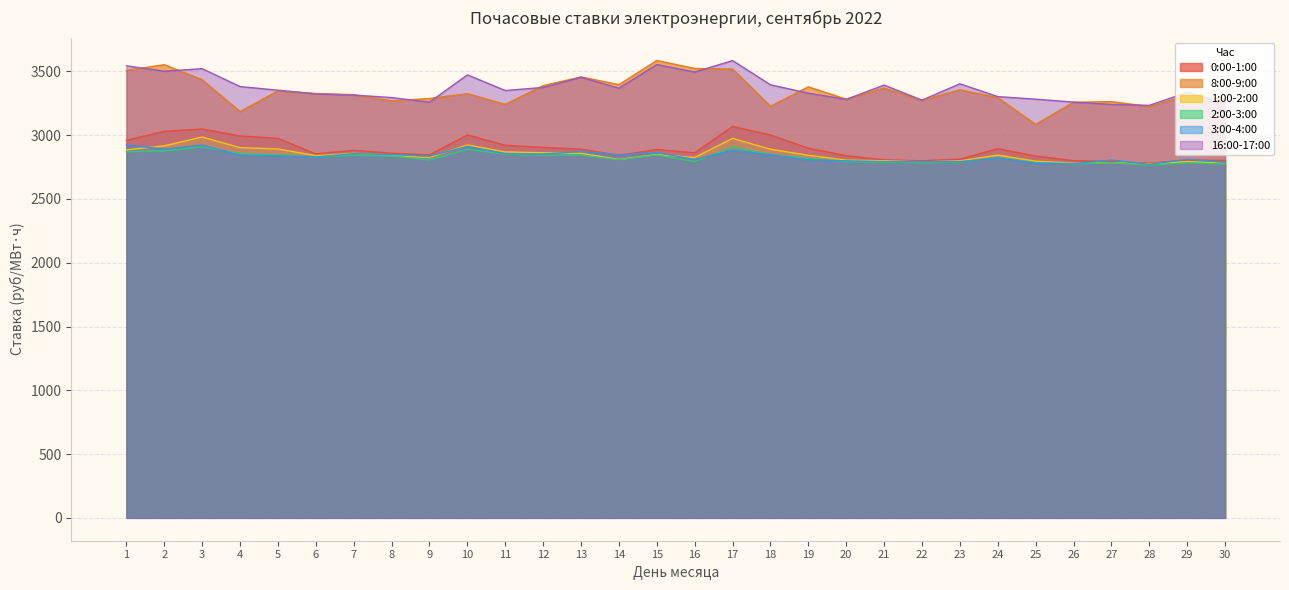

How many data points in 8:00-9:00 are above 3325?

15